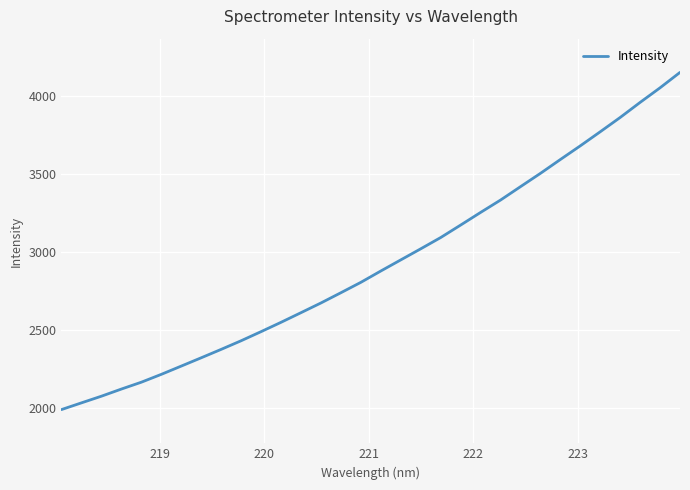

How many values exceed 2876?

16